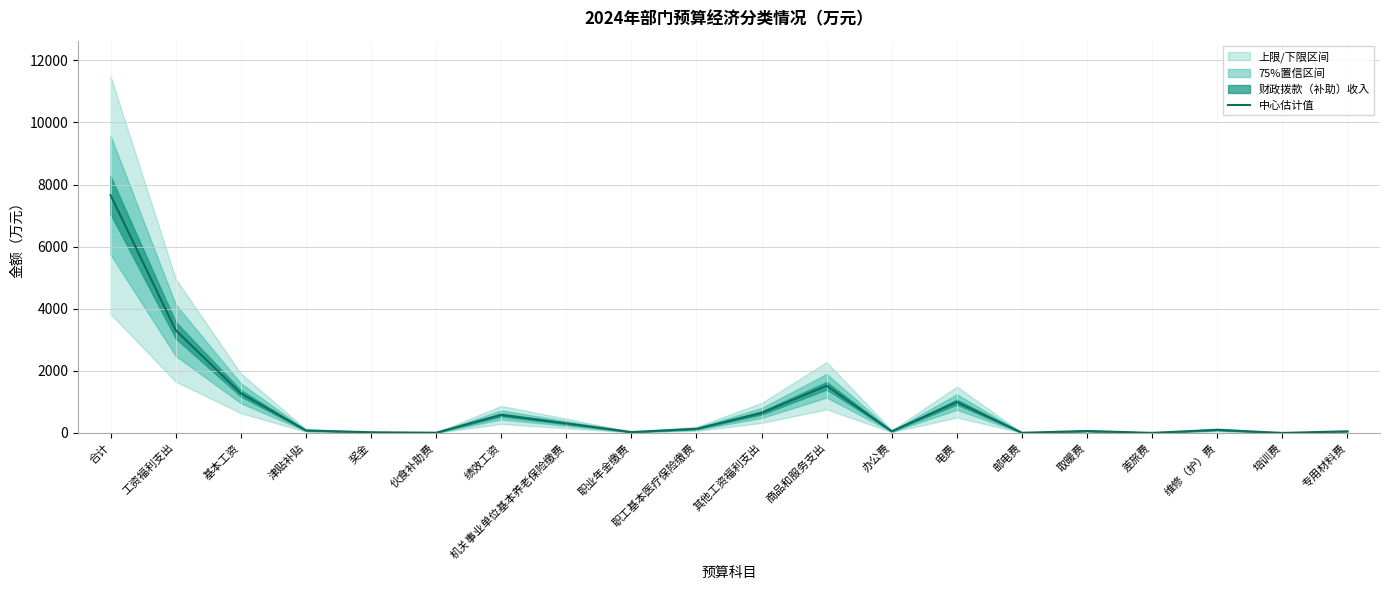

What is the change in value from 机关事业单位基本养老保险缴费 to 电费?

+688.1